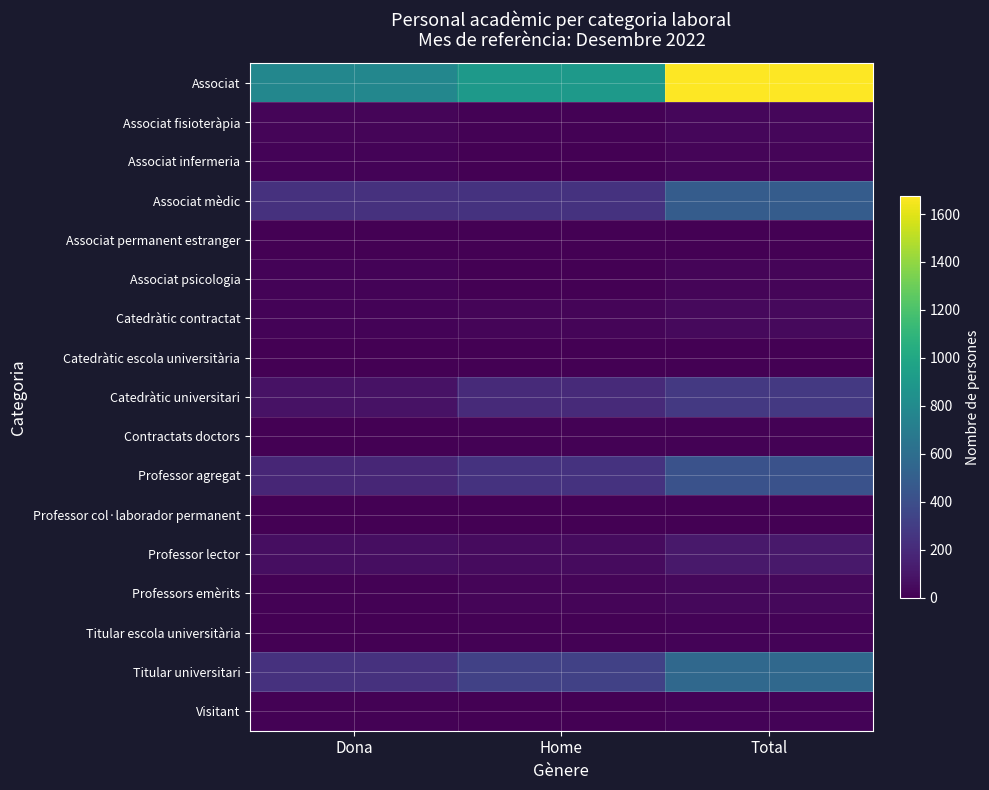

Which label corresponds to the smallest value in the chart?

Dona